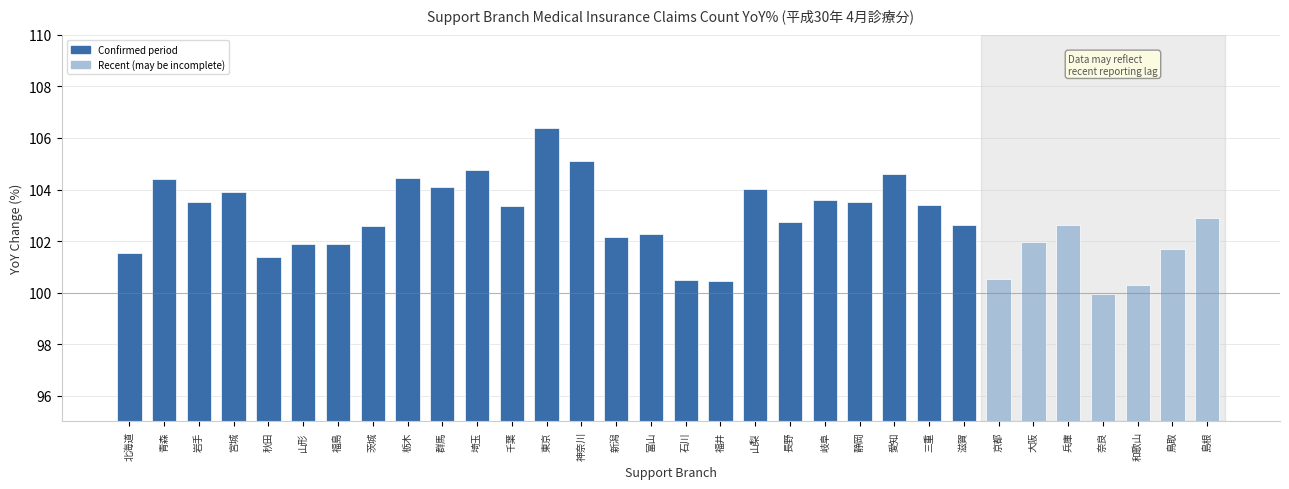

What is the difference between the maximum and minimum values?

6.5